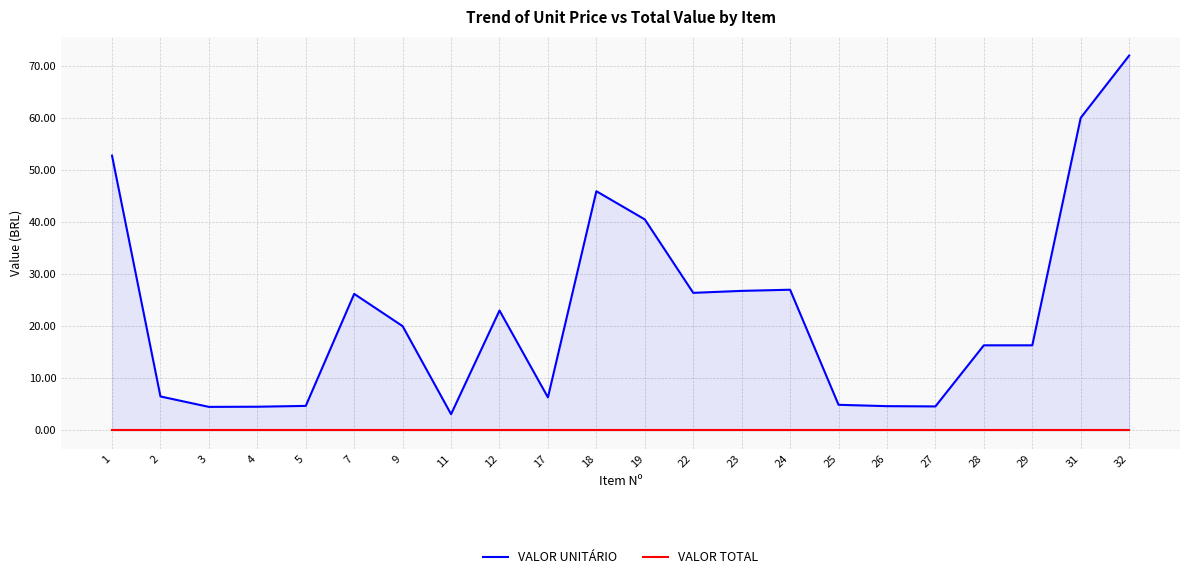

Reading left to right, what are all the values shown in this chart?

VALOR UNITÁRIO: 52.7	6.5	4.5	4.5	4.7	26.2	20.0	3.1	23.0	6.3	45.9	40.5	26.4	26.8	27.0	4.9	4.6	4.6	16.3	16.3	60.0	71.9
VALOR TOTAL: 0.0	0.0	0.0	0.0	0.0	0.0	0.0	0.0	0.0	0.0	0.0	0.0	0.0	0.0	0.0	0.0	0.0	0.0	0.0	0.0	0.0	0.0